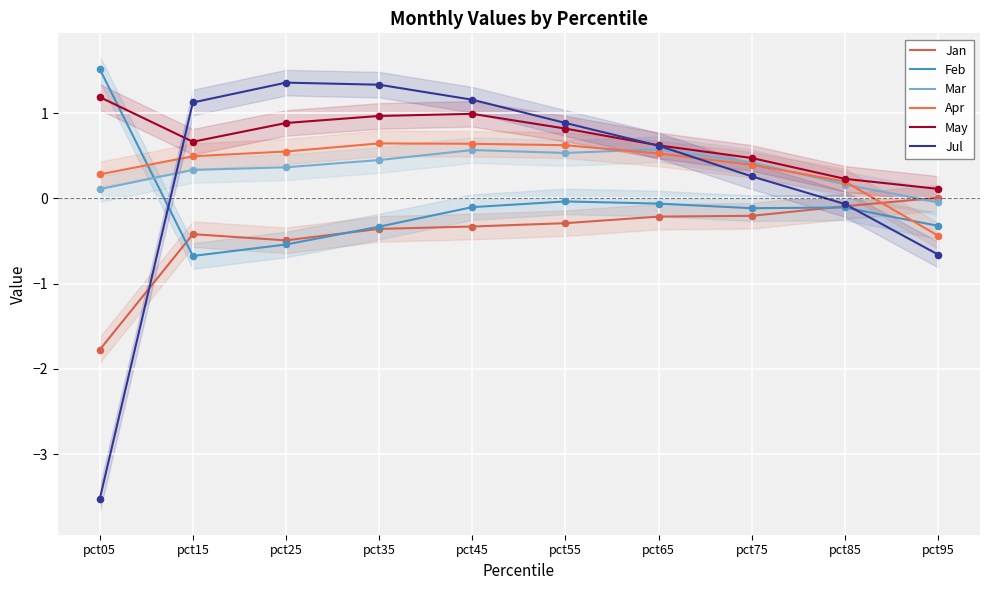

Which series contains the lowest Y value?

Jul